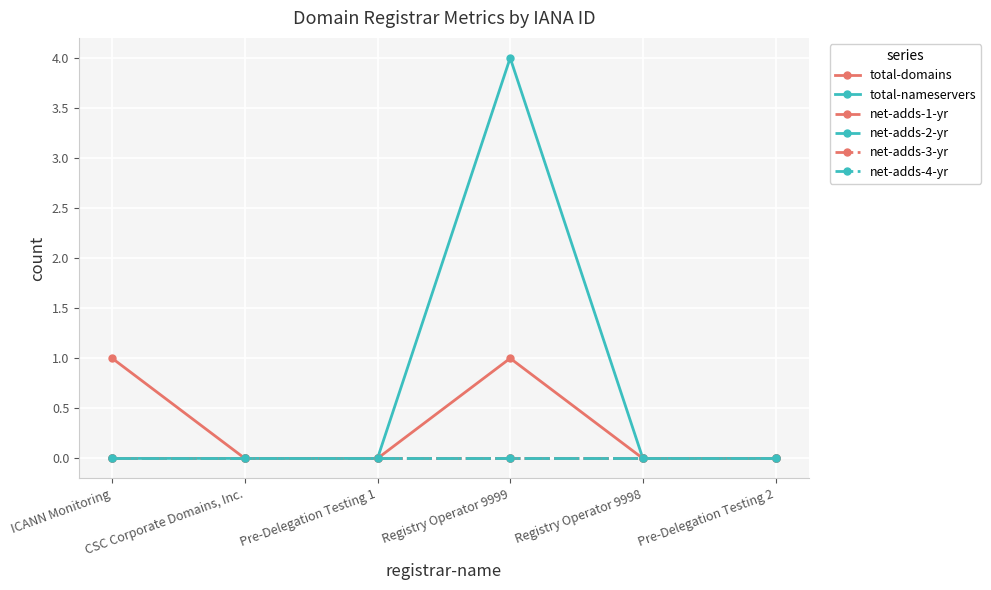

True or false: net-adds-3-yr has more than 2 points higher than both neighbors.

False